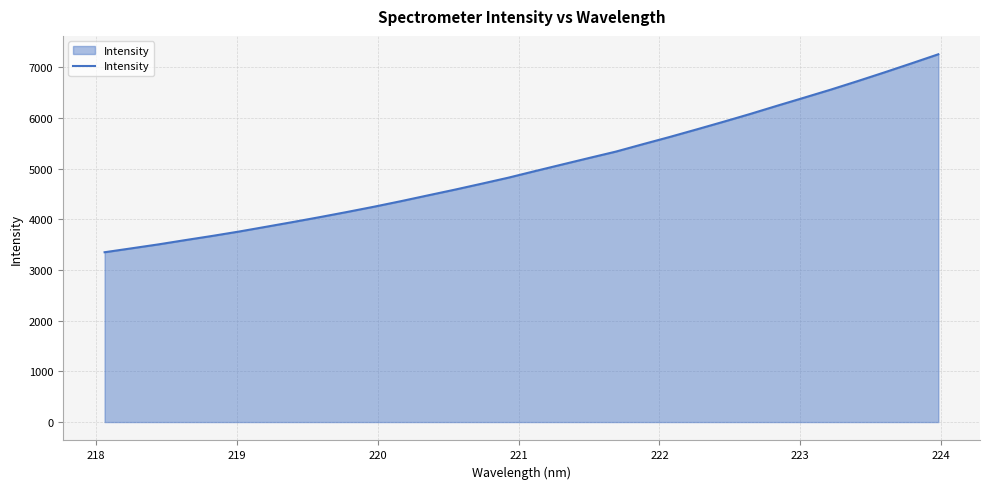

What is the minimum value shown in the chart?

3348.9